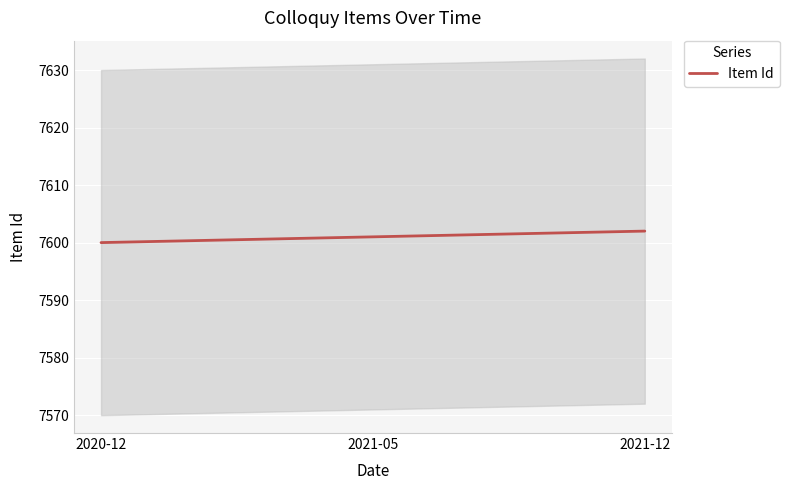

What is the label of the 1st point from the left?

2020-12